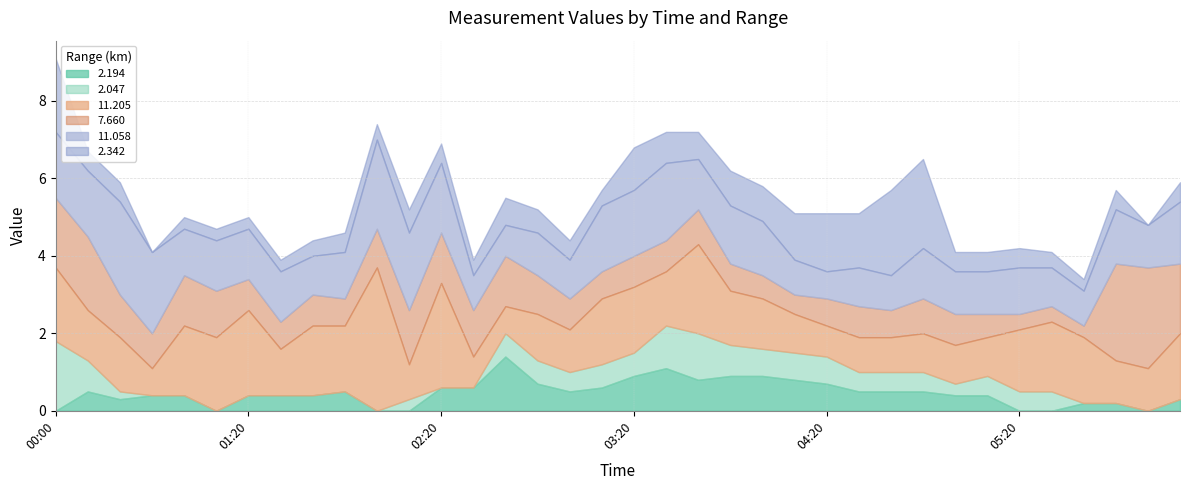

How many data points in 11.205 are less than 1?

7